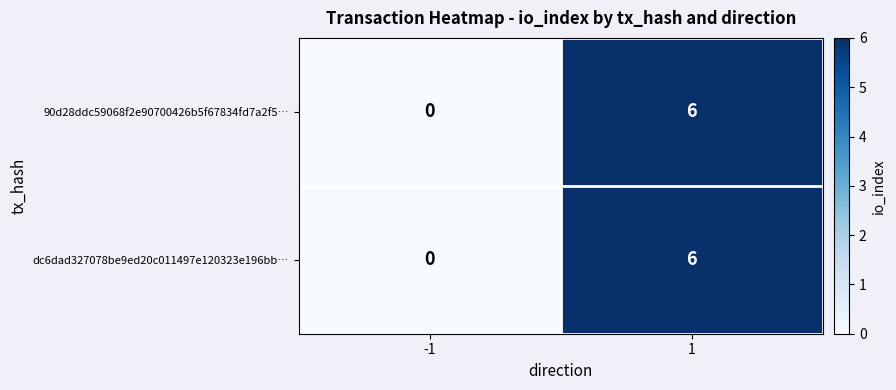

True or false: dc6dad327078be9ed20c011497e120323e196bb… has a value of 9 at 1.

False